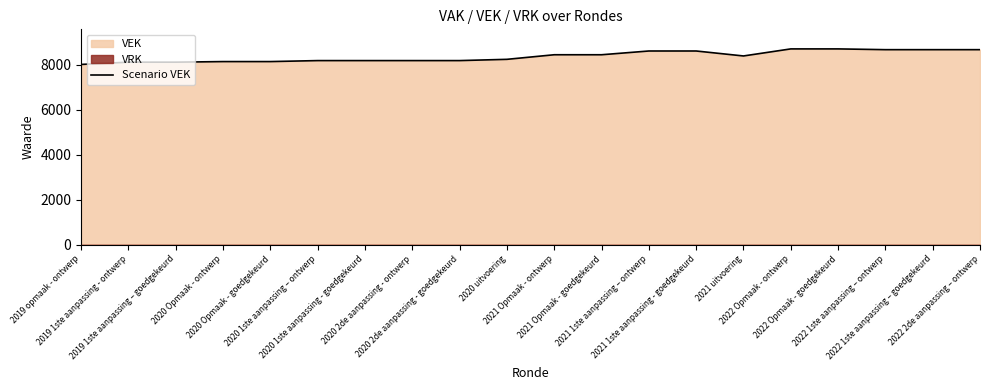

Reading right to left, what are all the values shown in this chart?

8672	8672	8672	8706	8706	8392	8613	8613	8446	8446	8242	8186	8186	8186	8186	8142	8142	8116	8116	8015